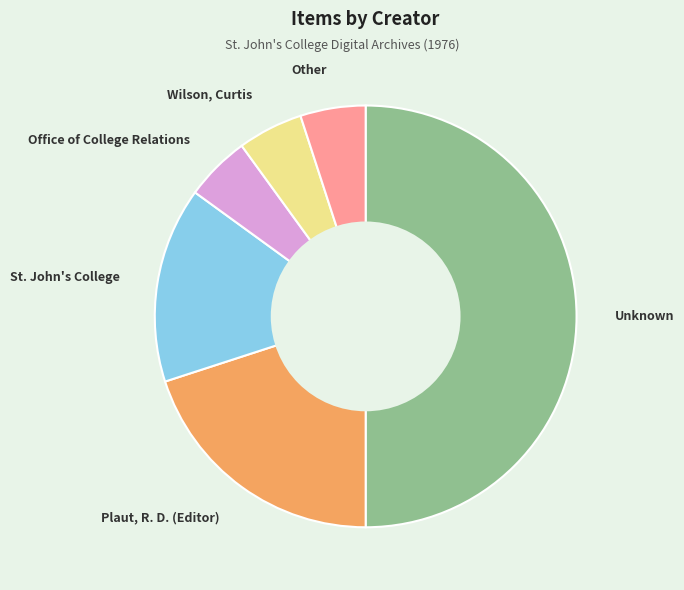

Which slice is the largest?

Unknown